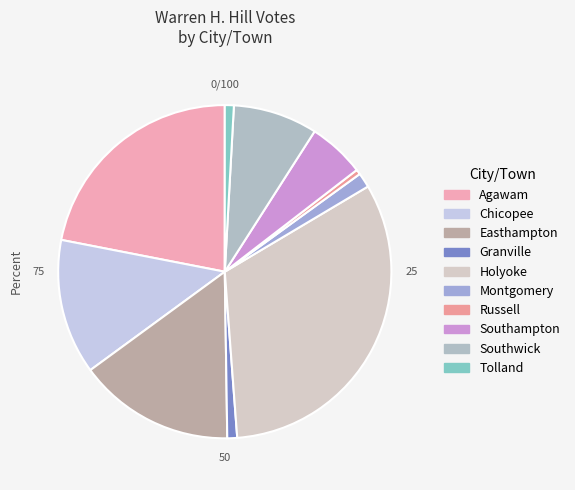

Which slice is the largest?

Holyoke